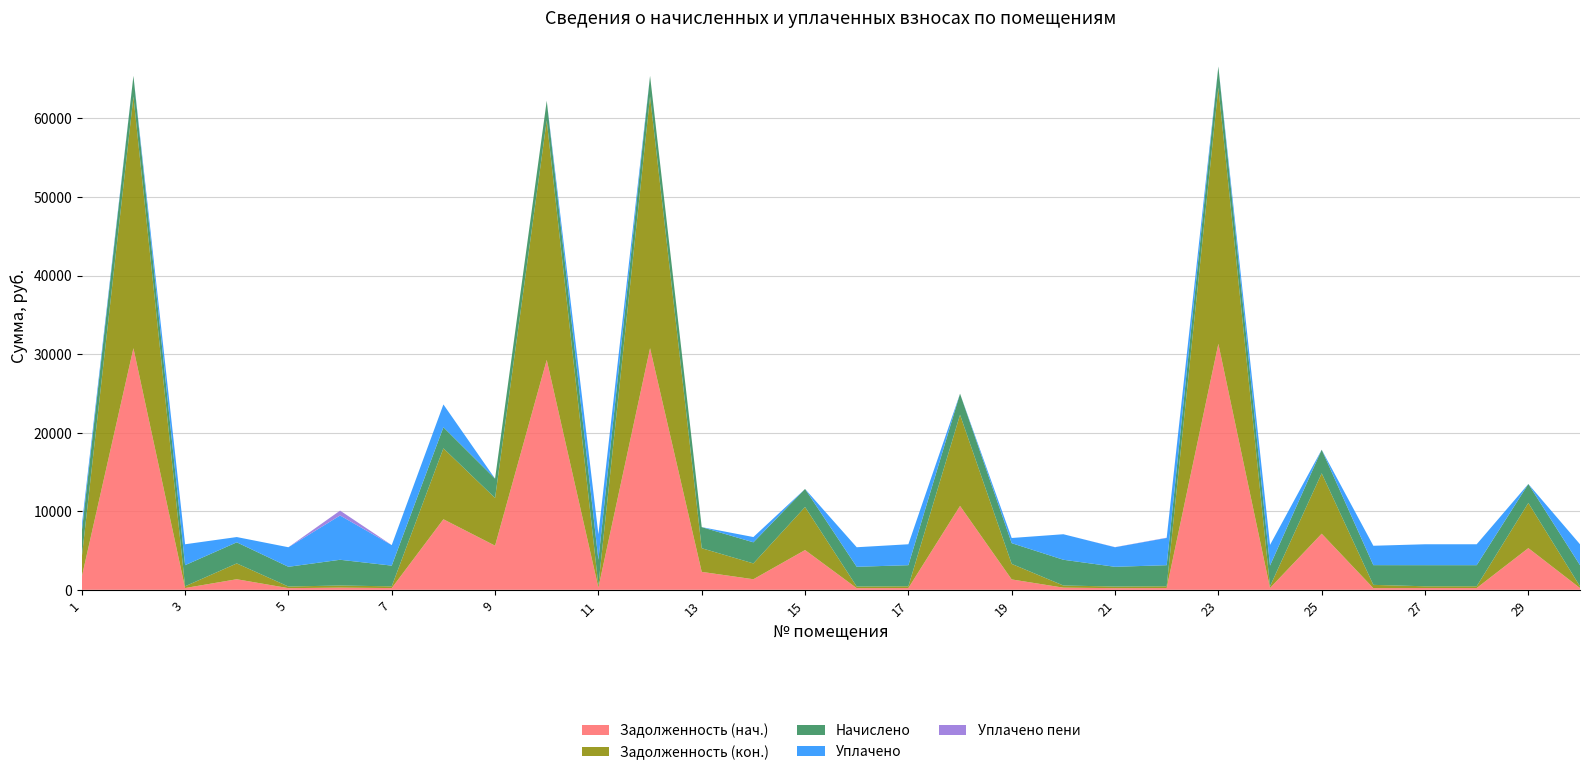

Reading right to left, list all the values displayed in this chart.

Задолженность (нач.): 224.0	5304.4	223.5	223.8	209.2	7140.5	224.5	31309.2	223.5	208.3	272.8	1318.7	10676.0	223.8	209.2	5058.1	1342.7	2281.6	30749.4	272.4	29258.5	5618.1	8976.5	219.6	273.1	209.1	1342.7	223.8	30749.4	1638.4
Задолженность (кон.): 224.0	5744.0	223.8	223.8	418.3	7686.6	219.8	32610.1	223.8	208.6	273.0	1978.0	11601.4	223.8	209.1	5476.4	2014.0	3011.4	32027.0	272.6	30474.1	6065.6	9028.1	219.3	272.4	209.1	2014.0	223.2	32027.0	2457.5
Начислено: 2685.4	2417.6	2685.4	2685.4	2509.4	3003.7	2637.4	2685.4	2685.4	2509.4	3276.7	2637.4	2685.4	2685.4	2509.4	2300.3	2685.4	2685.4	2637.4	3276.7	2509.4	2461.6	2685.4	2637.4	3276.7	2509.4	2685.4	2685.4	2637.4	3276.7
Уплачено: 2662.0	0.0	2662.0	2662.5	2466.3	0.0	2631.6	0.0	3465.9	2488.5	3249.0	659.3	0.0	2662.5	2488.1	0.0	671.3	0.0	0.0	3249.0	0.0	0.0	2900.0	2614.7	5633.9	2488.1	671.3	2663.0	0.0	819.2
Уплачено пени: 0.0	0.0	0.0	0.0	1.8	0.0	0.0	0.0	33.2	16.3	0.0	0.0	0.0	0.0	0.0	0.0	0.0	0.0	0.0	0.0	0.0	0.0	0.0	0.0	622.5	0.0	0.0	0.0	0.0	0.0